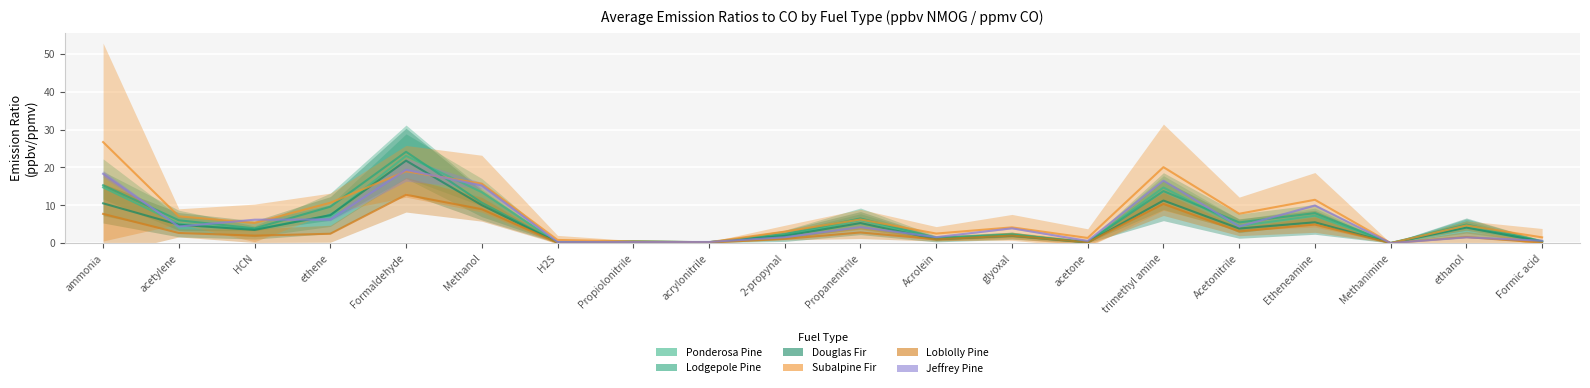

At H2S, list the series in order from largest to smallest.

Subalpine Fir, Jeffrey Pine, Lodgepole Pine, Douglas Fir, Ponderosa Pine, Loblolly Pine